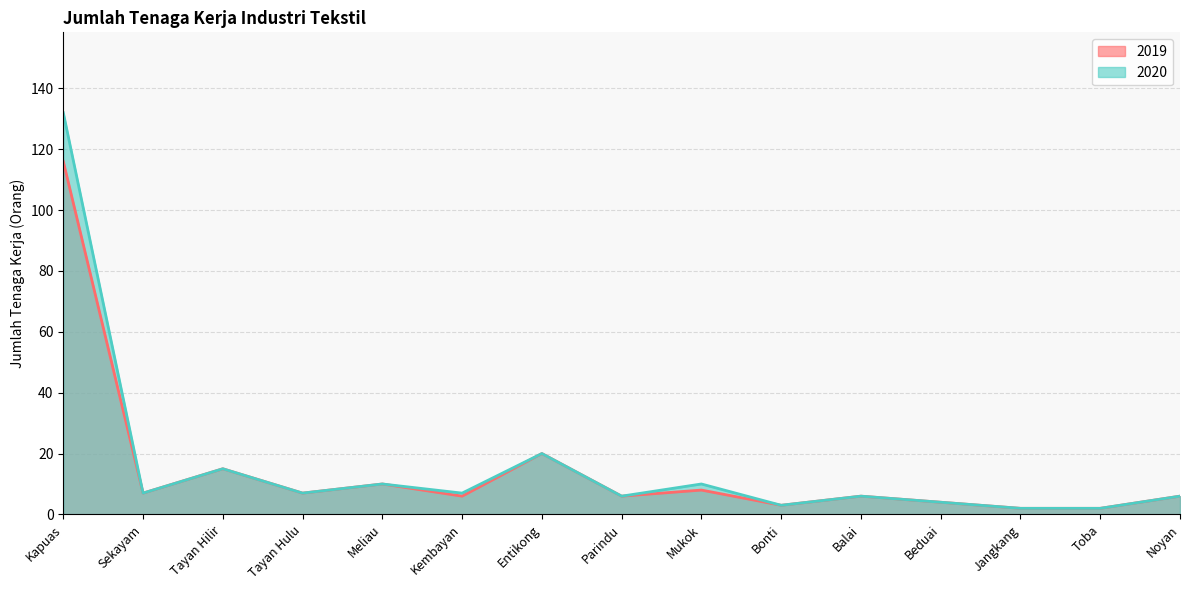

At which category does the chart reach its peak across all series?

Kapuas